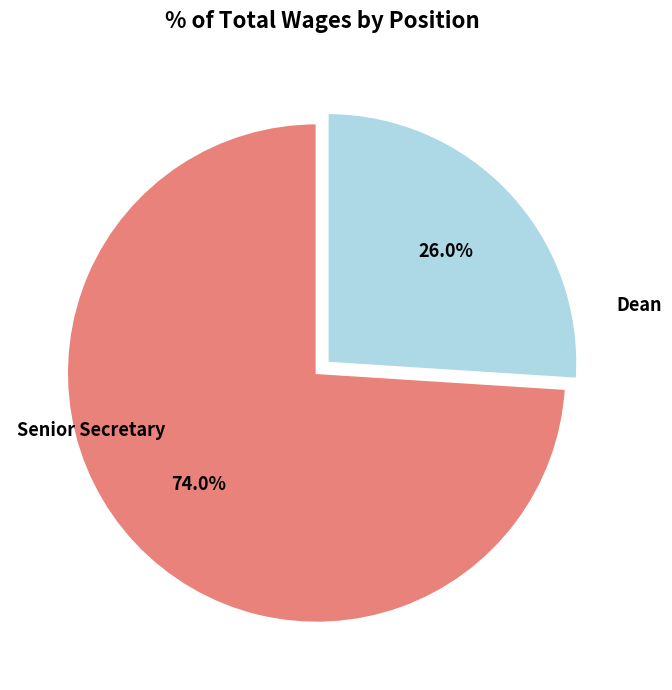

Is there any slice that represents more than half of the pie?

Yes